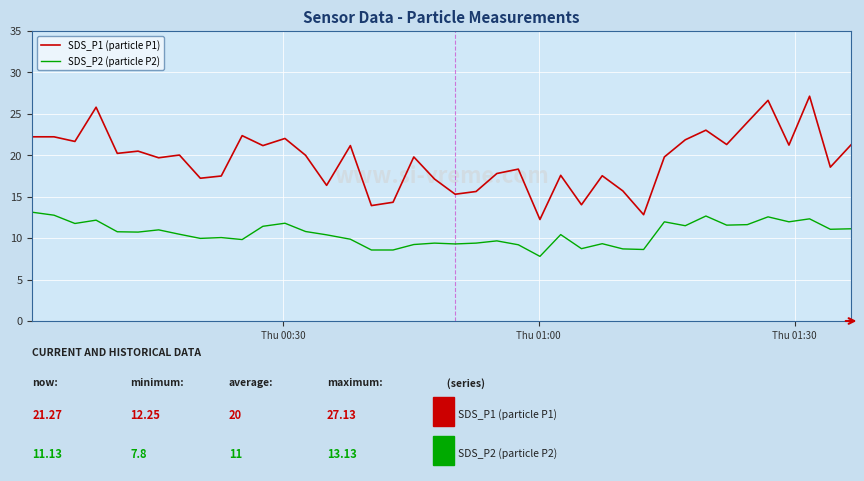

Which series has the widest spread of values?

SDS_P1 (particle P1)